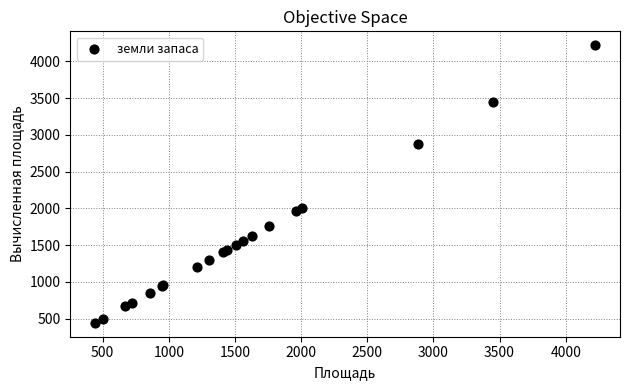

What Y value in the scatter plot is closest to 2332?

2005.6